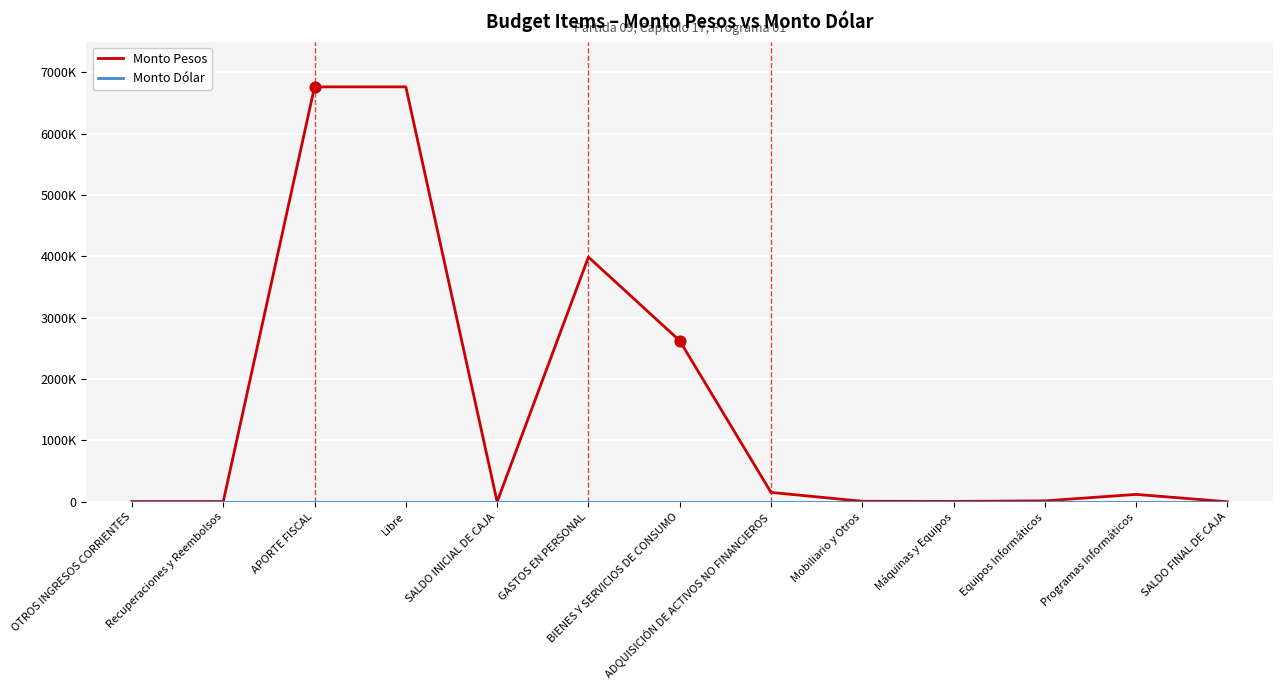

At which category is the sum across all series the highest?

APORTE FISCAL